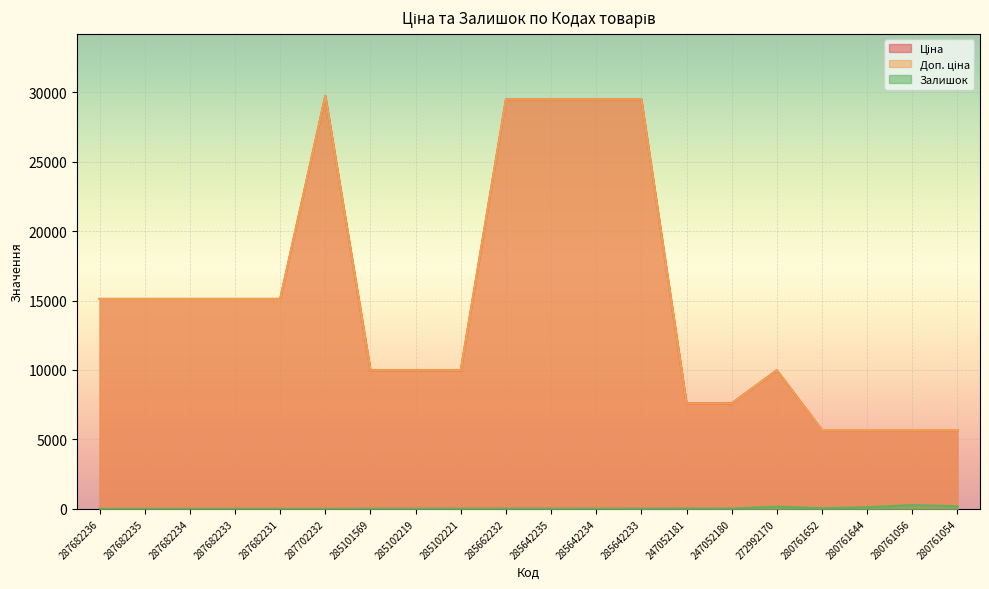

True or false: Ціна and Доп. ціна cross at least once.

False